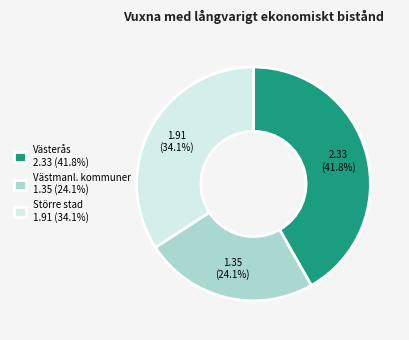

Rank the categories by value from lowest to highest.

Västmanl. kommuner 1.35 (24.1%), Större stad 1.91 (34.1%), Västerås 2.33 (41.8%)